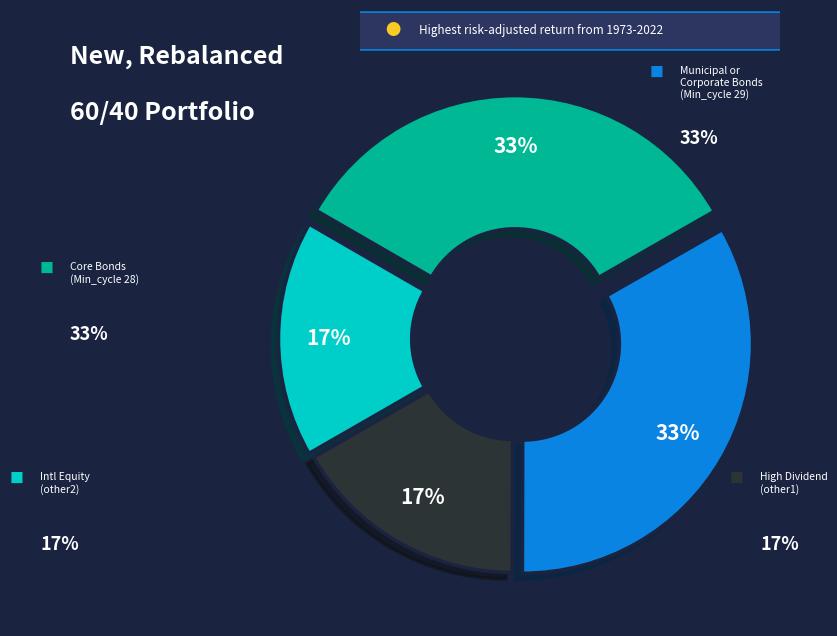

To the nearest percent, what is the average slice percentage?

25%